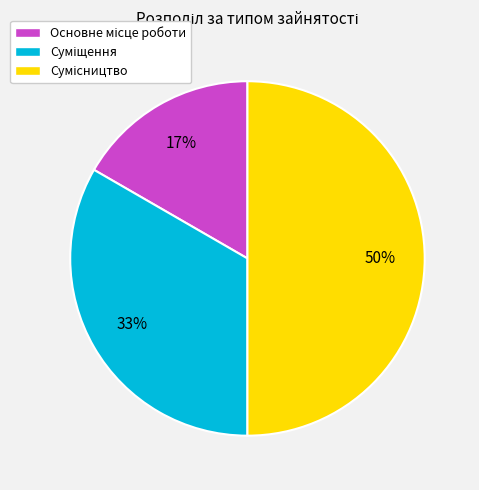

To the nearest percent, what is the average slice percentage?

33%